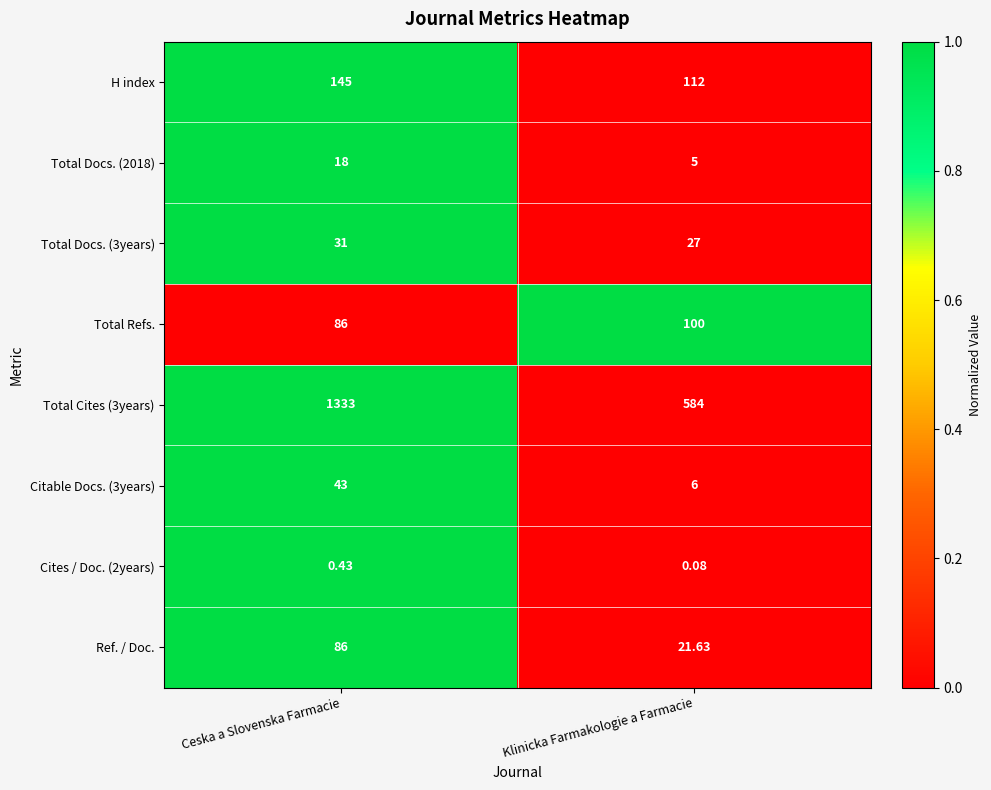

Which category has the lowest value across all series?

Klinicka Farmakologie a Farmacie